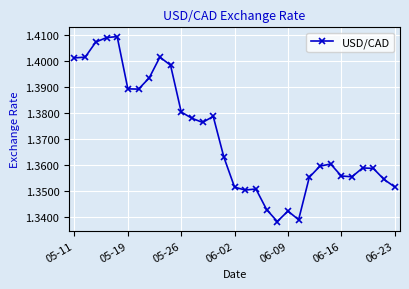

True or false: the data has more than 1 interior local peaks.

True